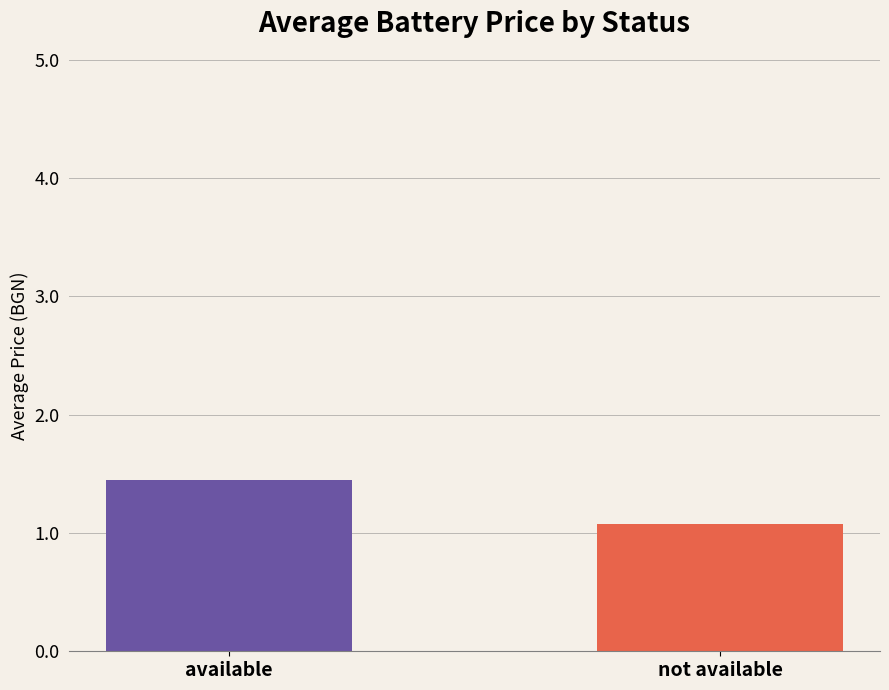

Between not available and available, which is larger?

available